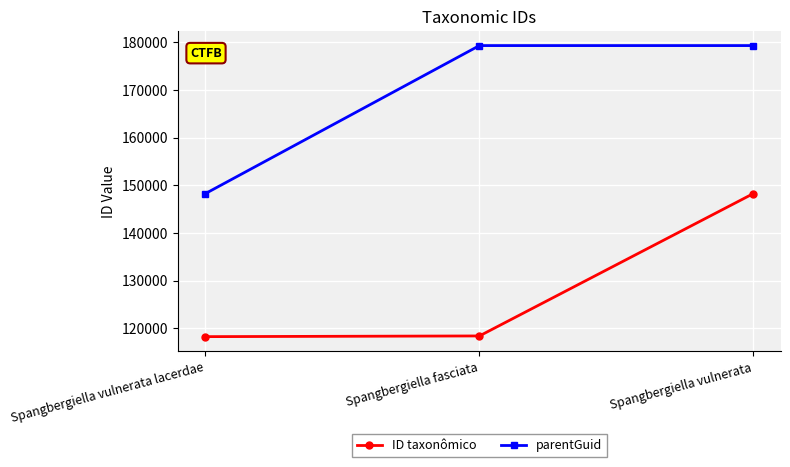

What is the total value across all series at Spangbergiella fasciata?

297695